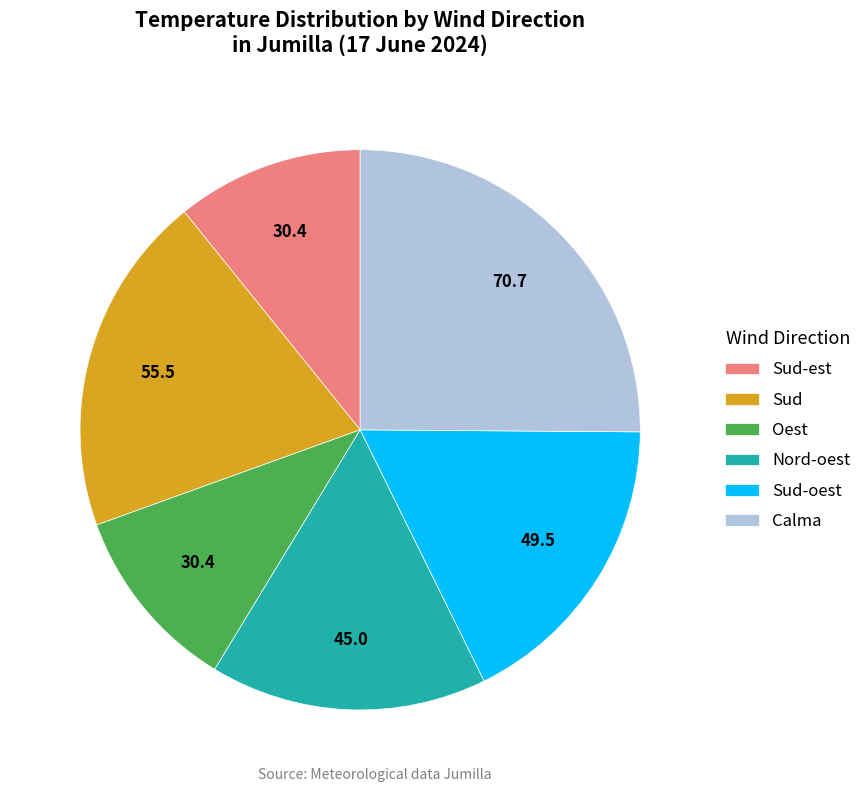

The Calma slice represents 1% of the pie. True or false?

False